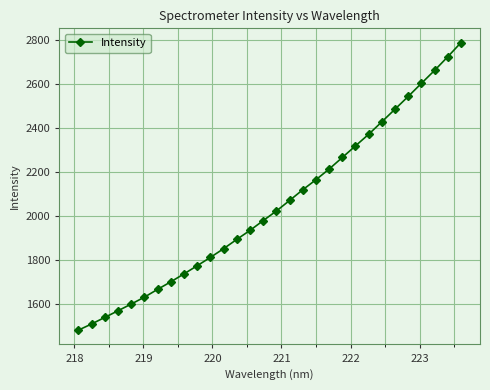

What is the value of the 14th point from the left?

1934.1